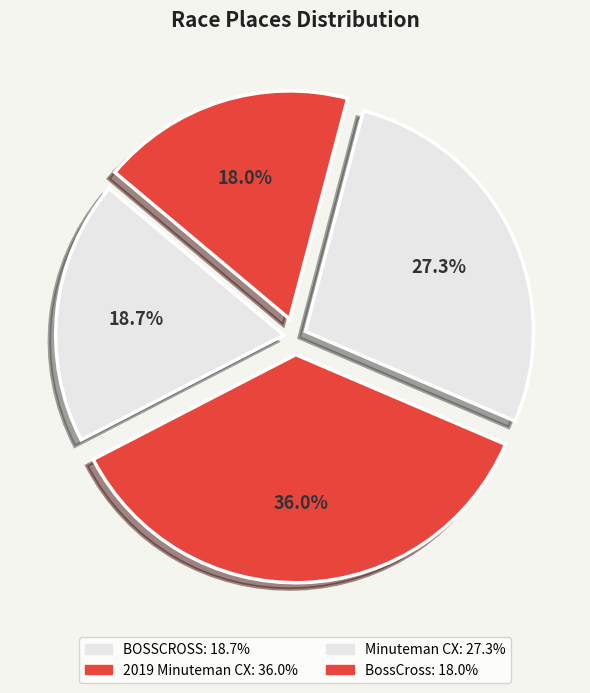

Does BOSSCROSS account for over 50% of the chart?

No